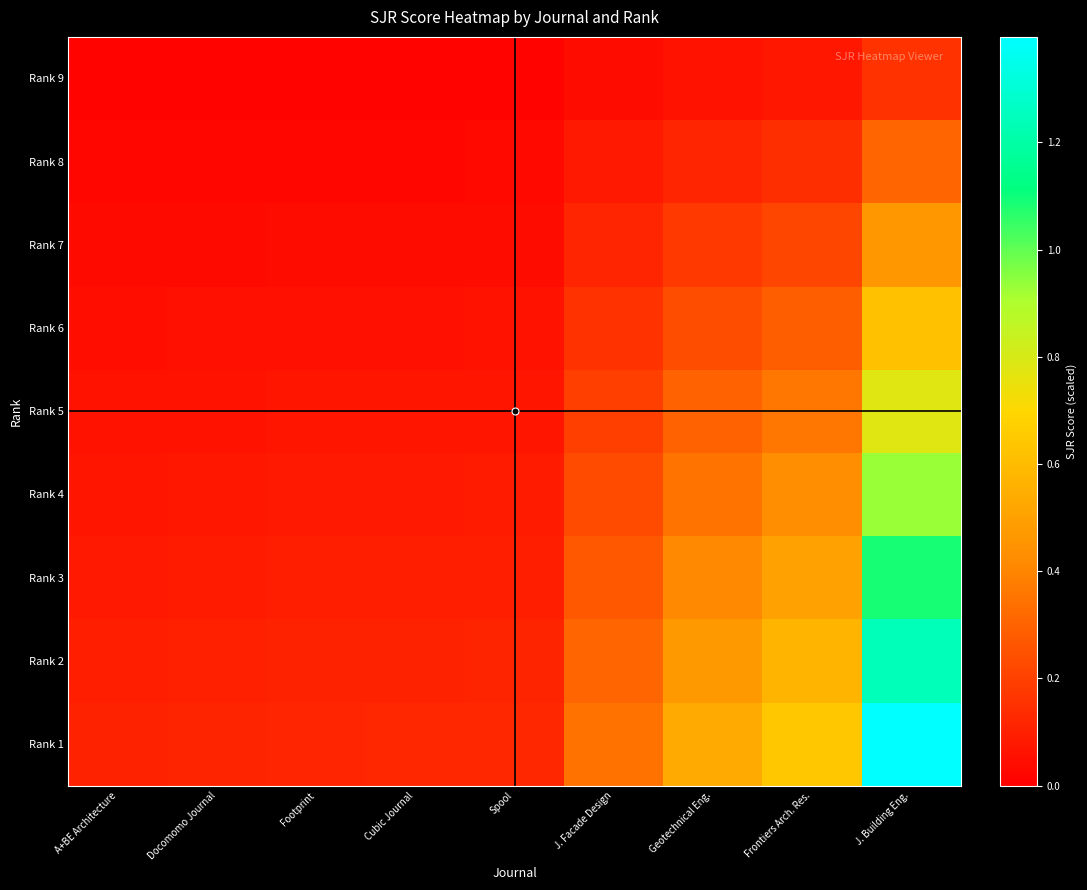

Which has a higher value, J. Facade Design or Geotechnical Eng.?

Geotechnical Eng.